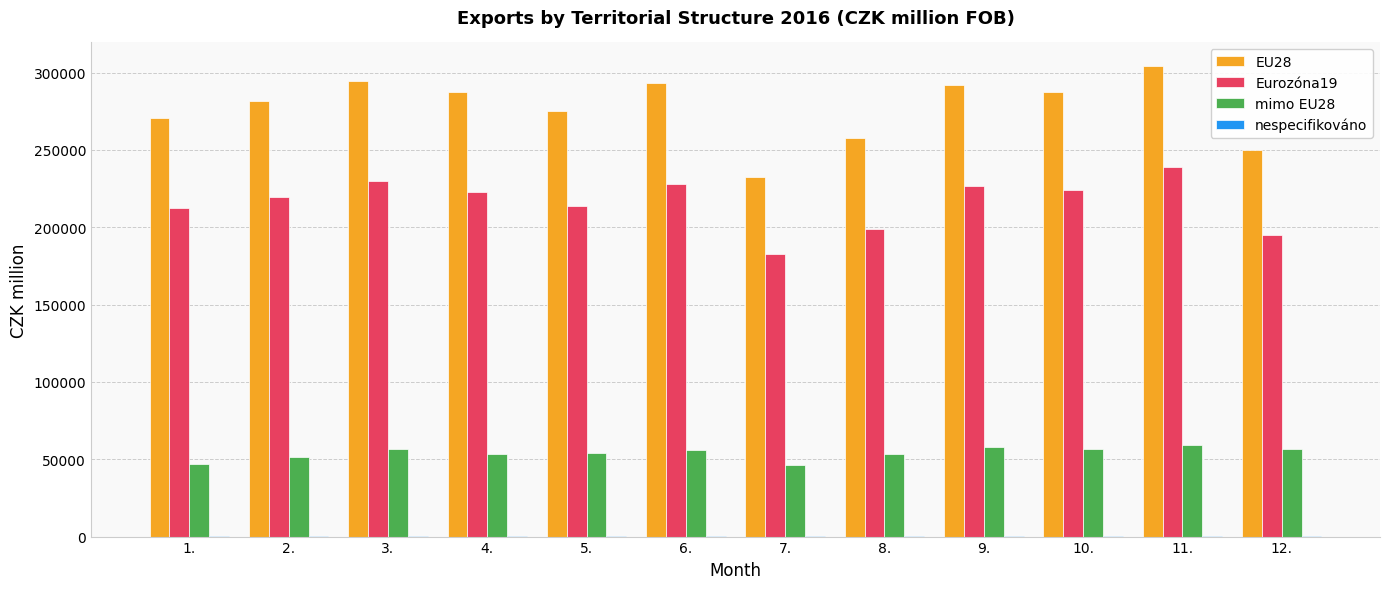

Count the number of categories in the chart.

12